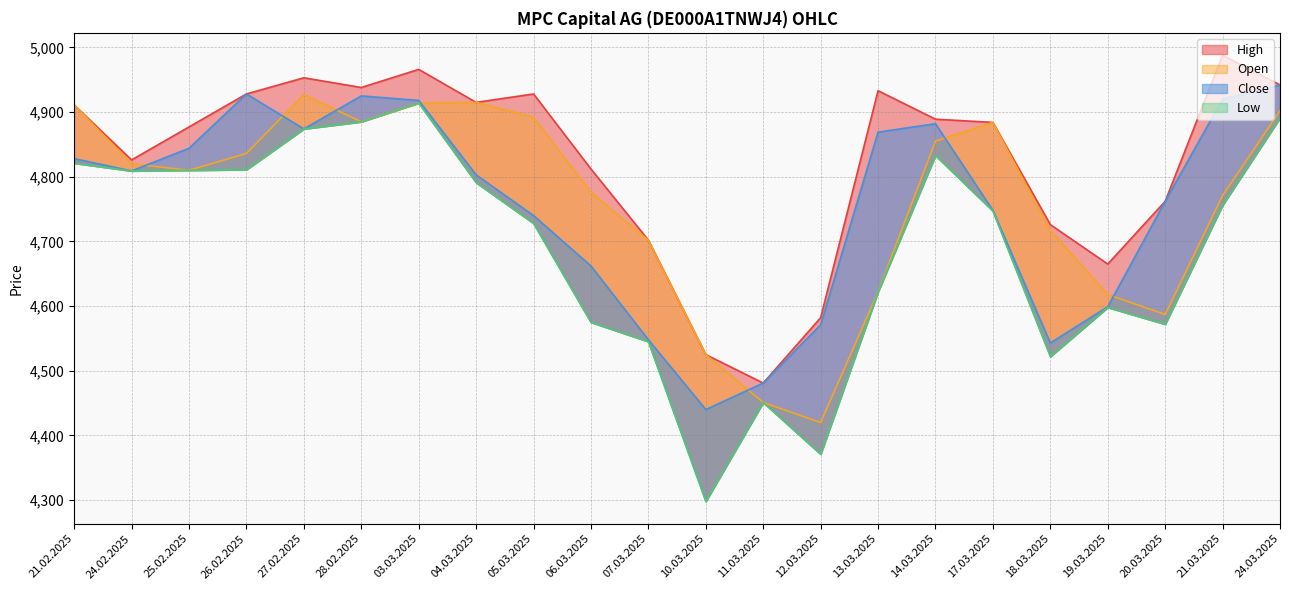

How many interior local peaks does the Open series have?

3